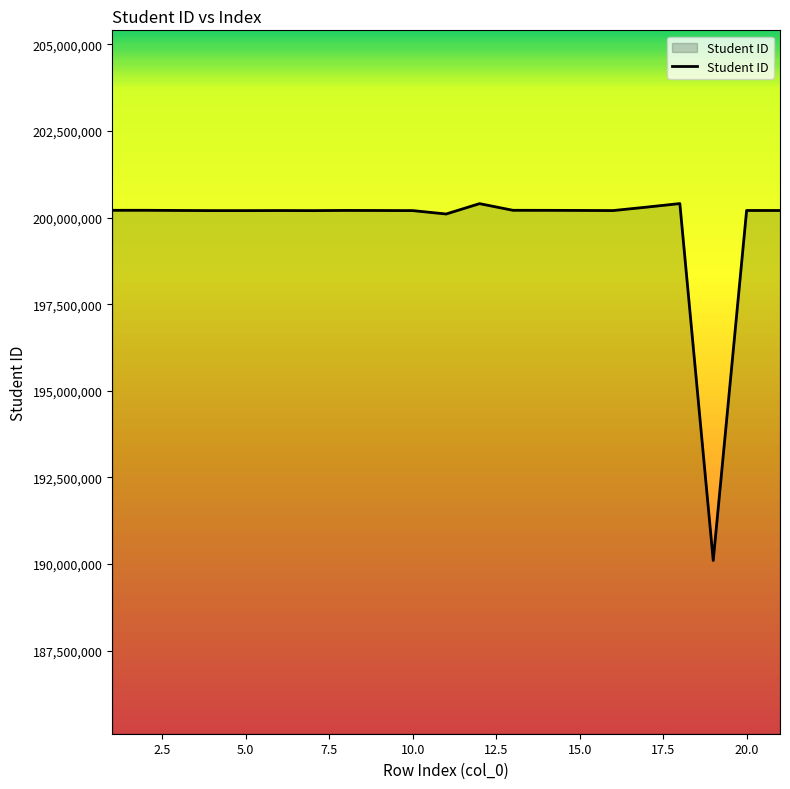

What is the smallest value displayed?

190103089